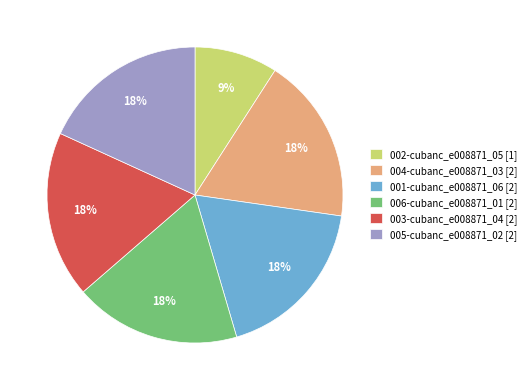

To the nearest percent, what portion does 002-cubanc_e008871_05 [1] represent?

9%